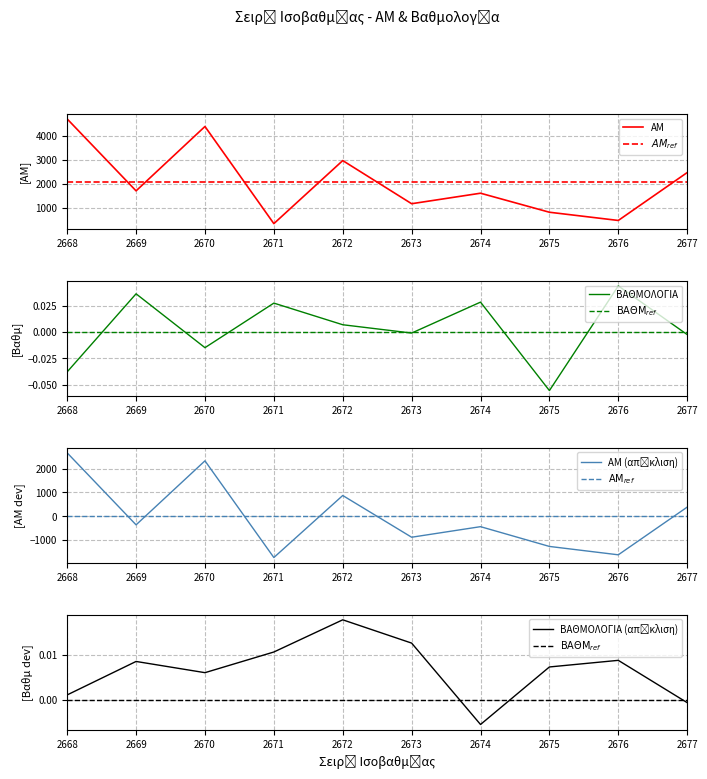

The value at 2672 is 2956. True or false?

True